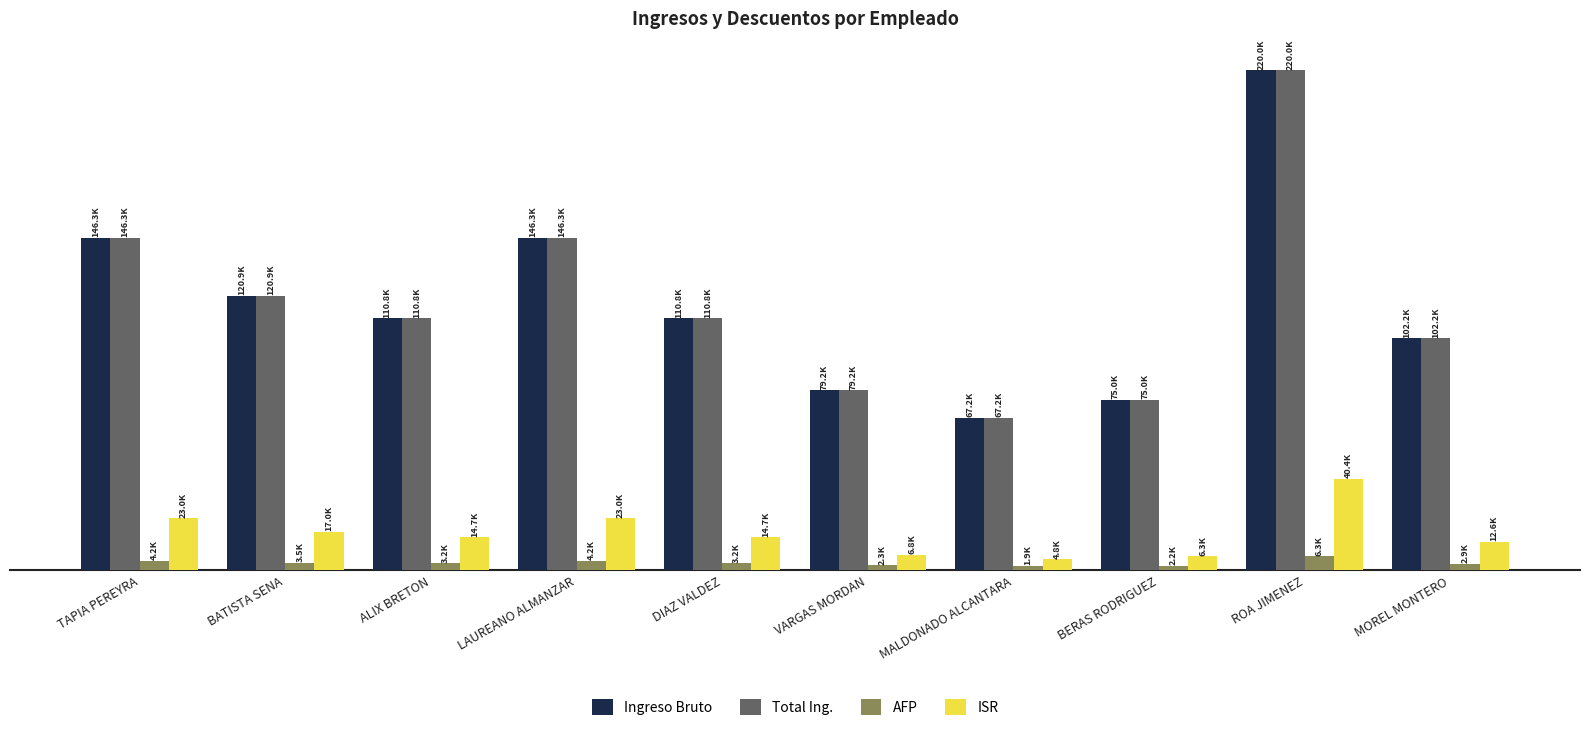

What is the minimum value shown in the chart?

1927.9